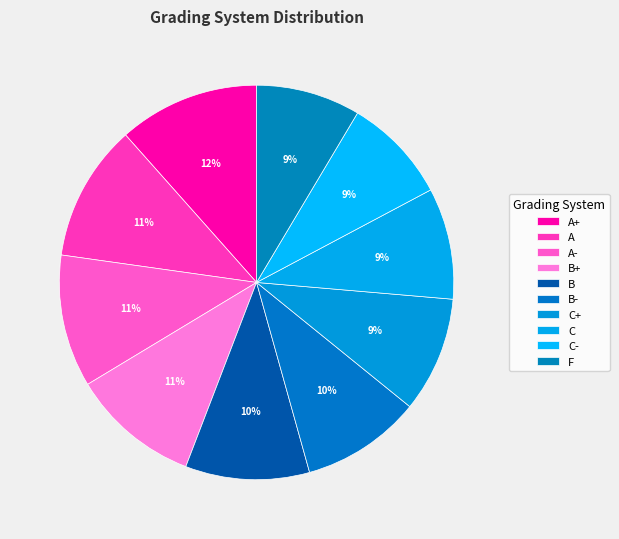

Rank the categories by value from lowest to highest.

F, C-, C, C+, B-, B, B+, A-, A, A+